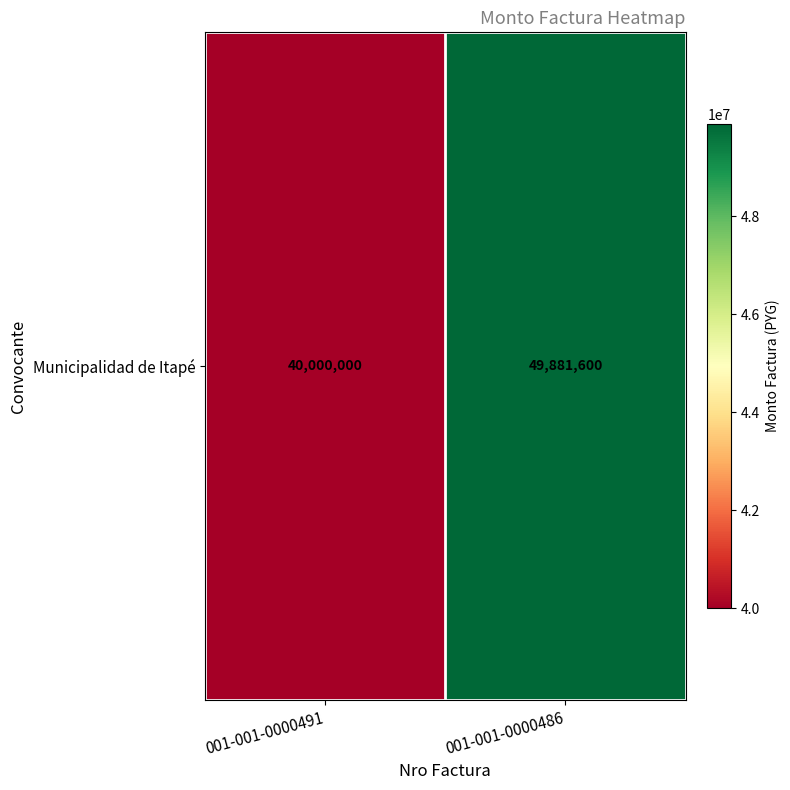

Which label corresponds to the smallest value in the chart?

001-001-0000491